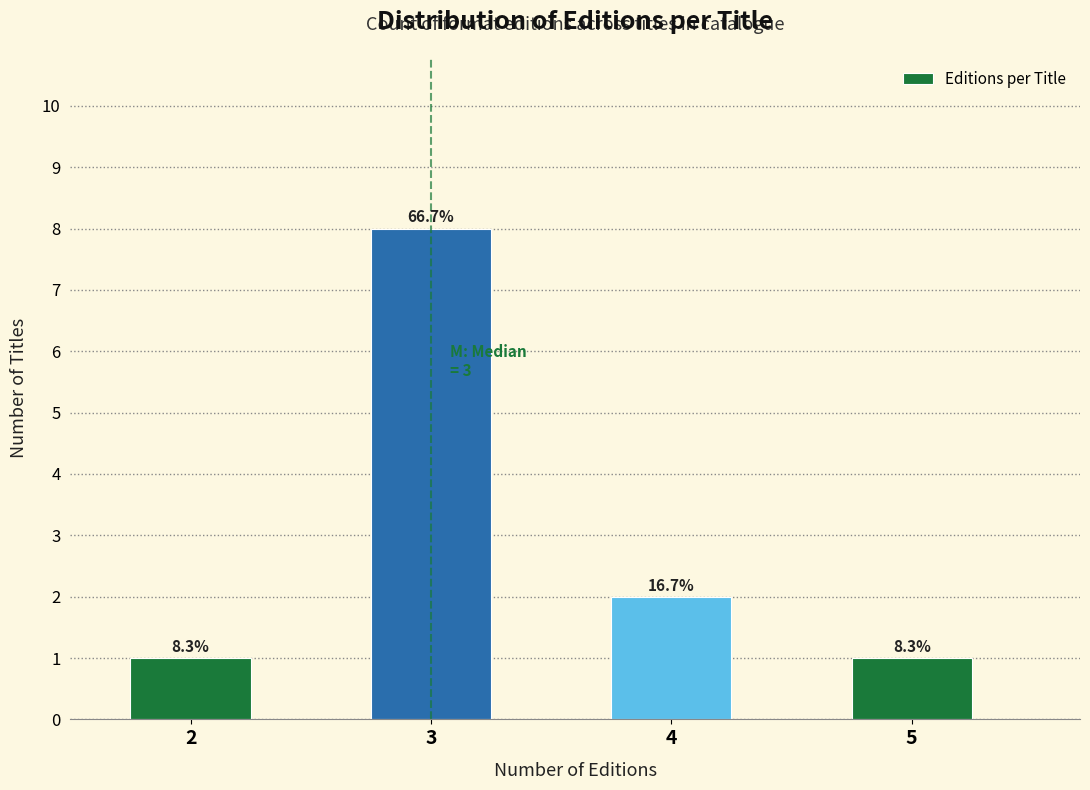

How many bars are there in total?

4